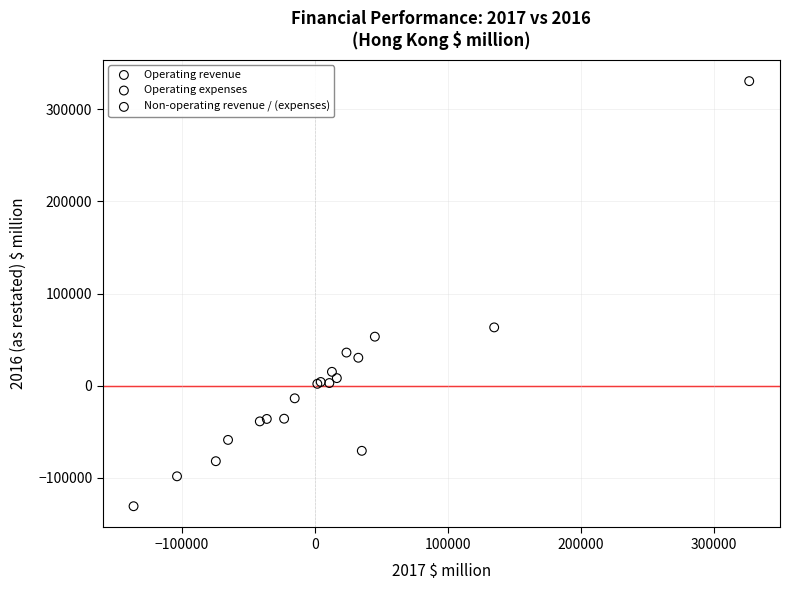

Which series has the largest Y range (max minus min)?

Operating revenue